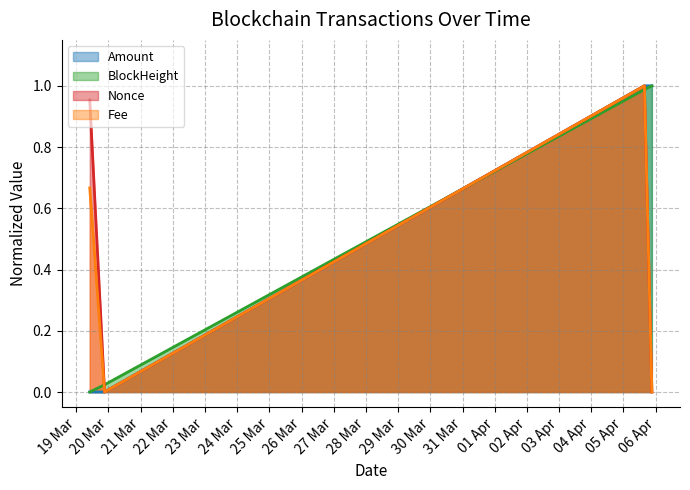

Which series has the largest total across all categories?

BlockHeight